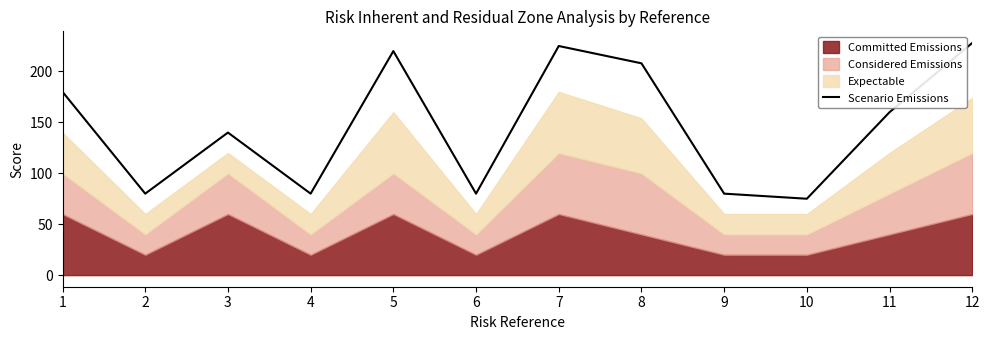

Rank the categories by value from highest to lowest.

12, 7, 5, 8, 1, 11, 3, 2, 4, 6, 9, 10